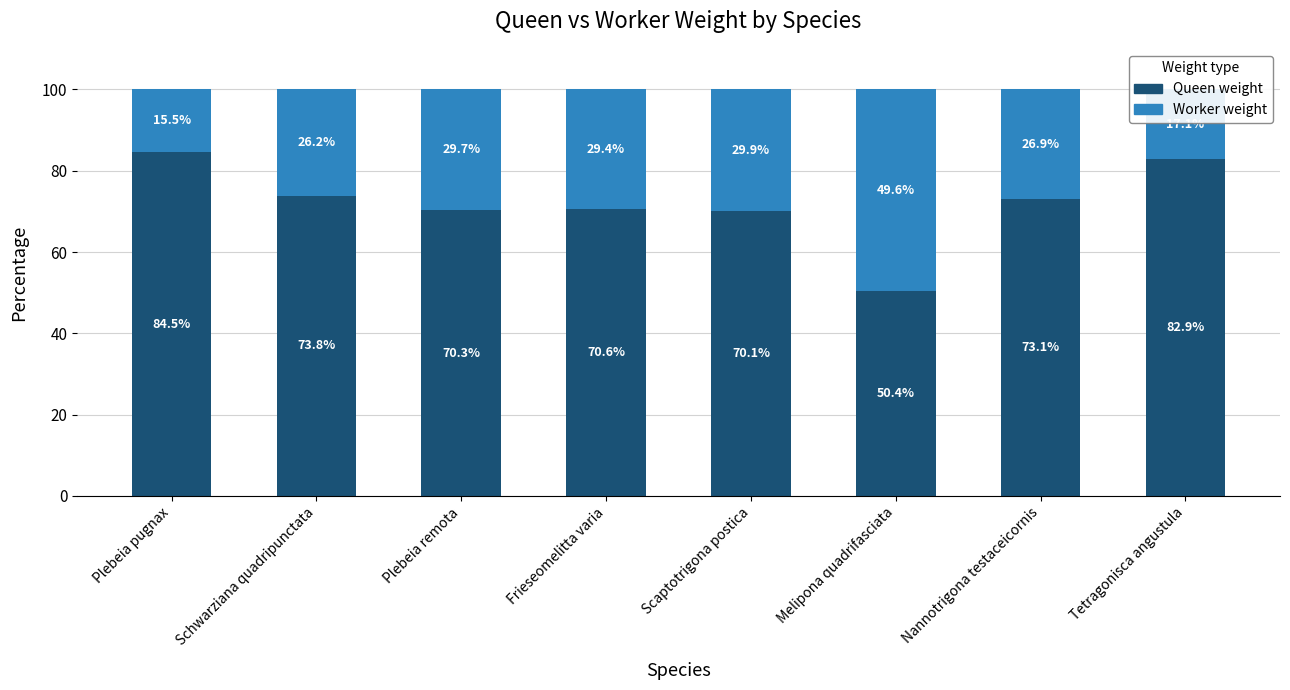

Is it true that Queen weight equals 35.3 at Plebeia pugnax?

False